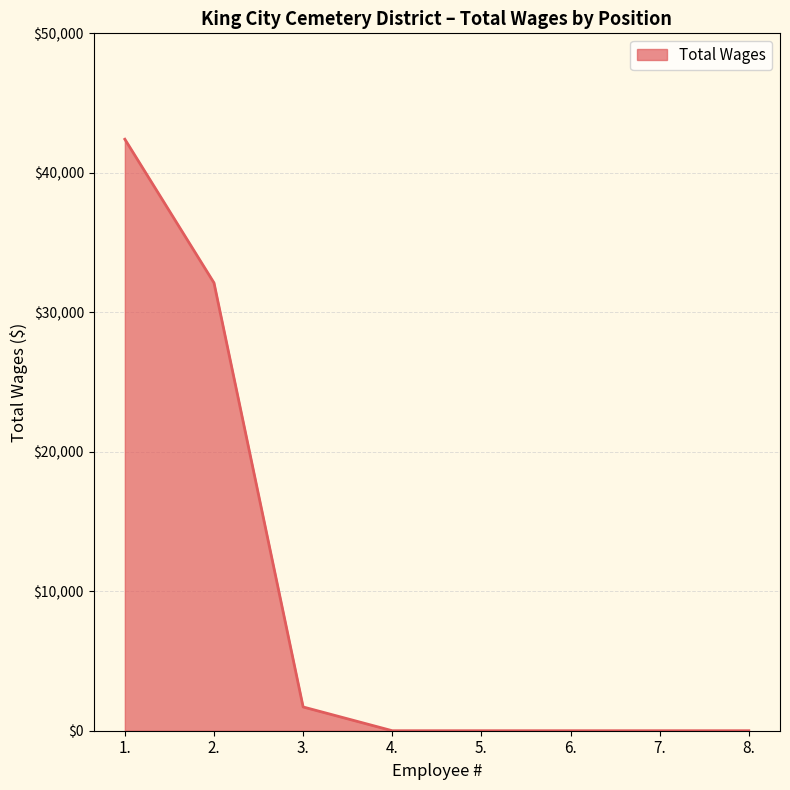

The chart shows a value of 32111 at 2.. True or false?

True